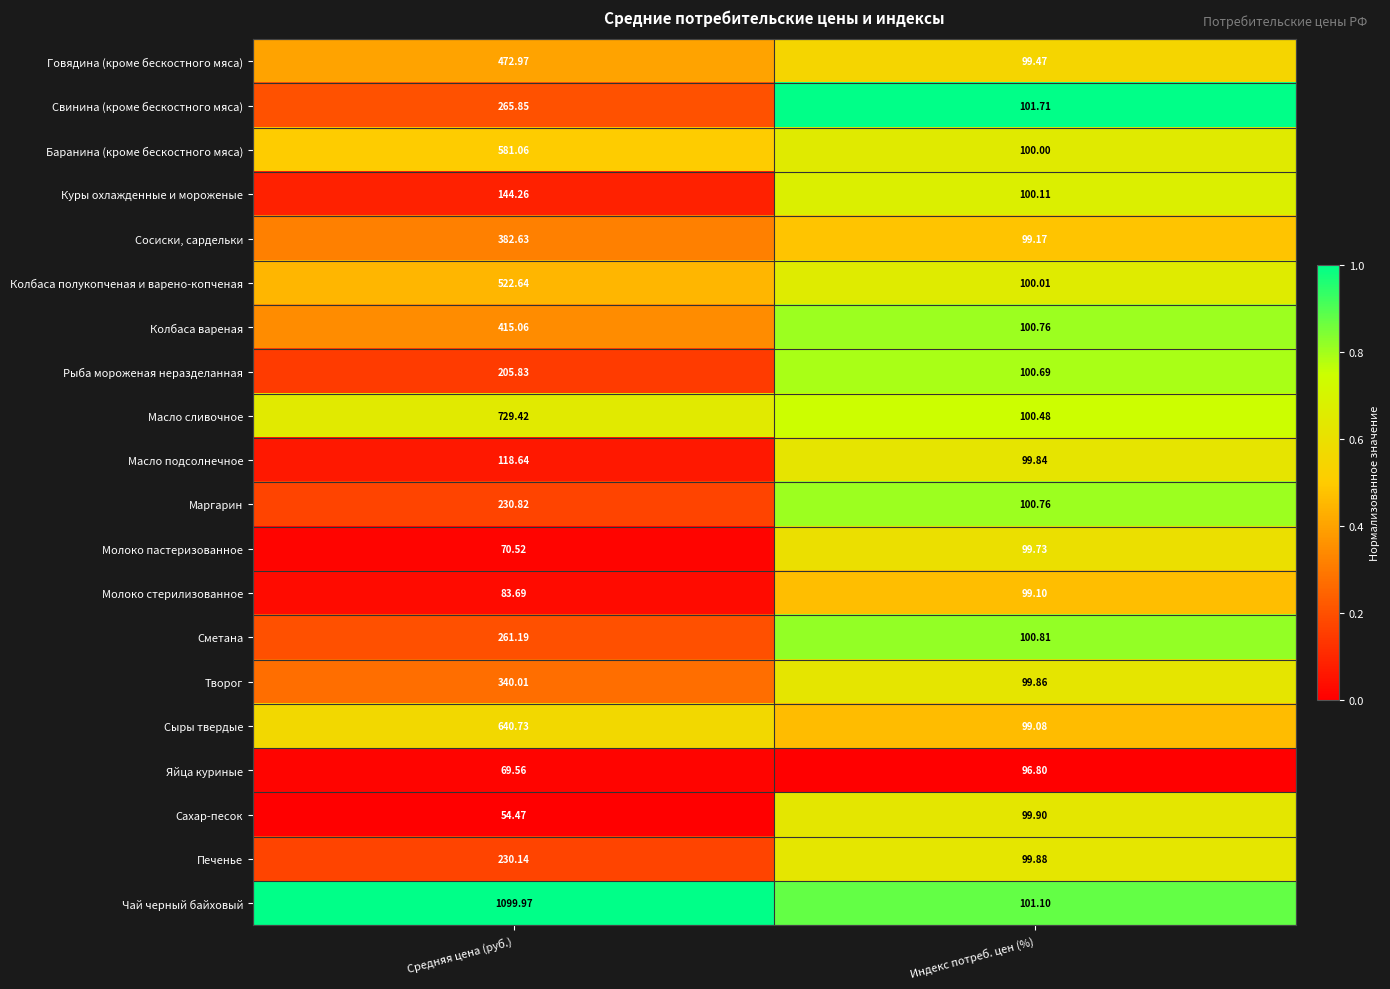

Rank the series at Средняя цена (руб.) from highest to lowest value.

Чай черный байховый, Масло сливочное, Сыры твердые, Баранина (кроме бескостного мяса), Колбаса полукопченая и варено-копченая, Говядина (кроме бескостного мяса), Колбаса вареная, Сосиски, сардельки, Творог, Свинина (кроме бескостного мяса), Сметана, Маргарин, Печенье, Рыба мороженая неразделанная, Куры охлажденные и мороженые, Масло подсолнечное, Молоко стерилизованное, Молоко пастеризованное, Яйца куриные, Сахар-песок